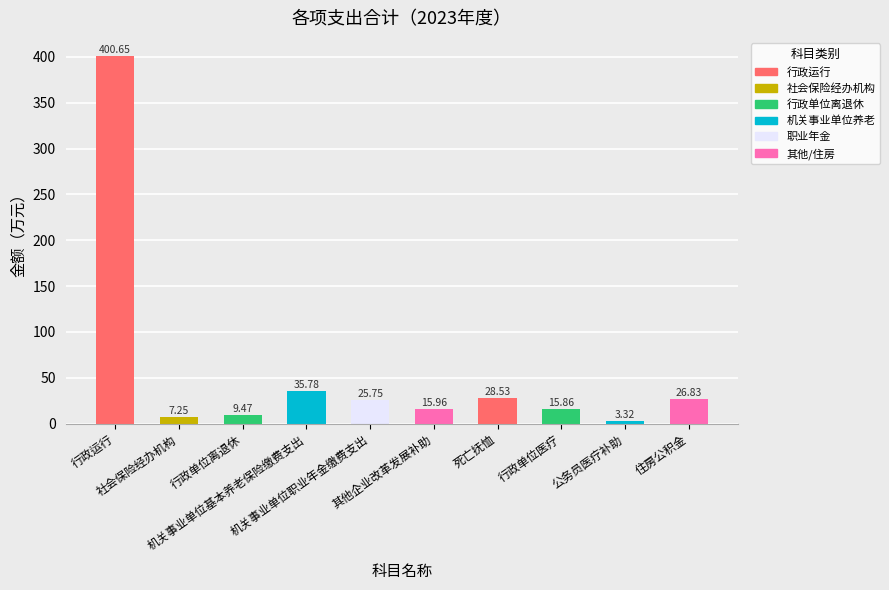

True or false: the data shows 16.0 at 其他企业改革发展补助.

True